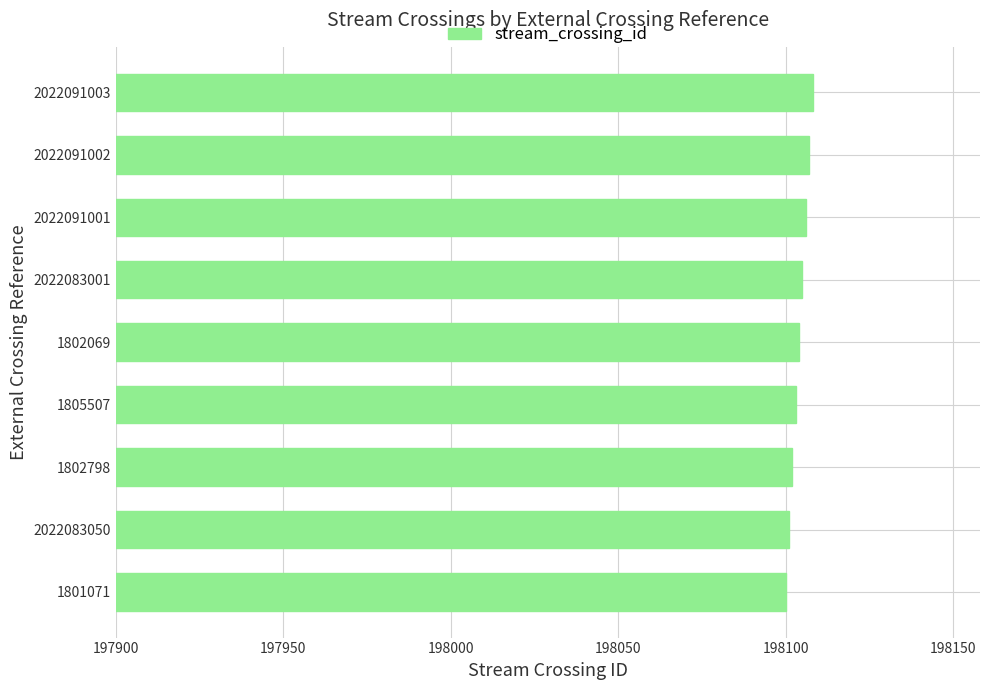

Between 2022091003 and 2022083050, which is larger?

2022091003